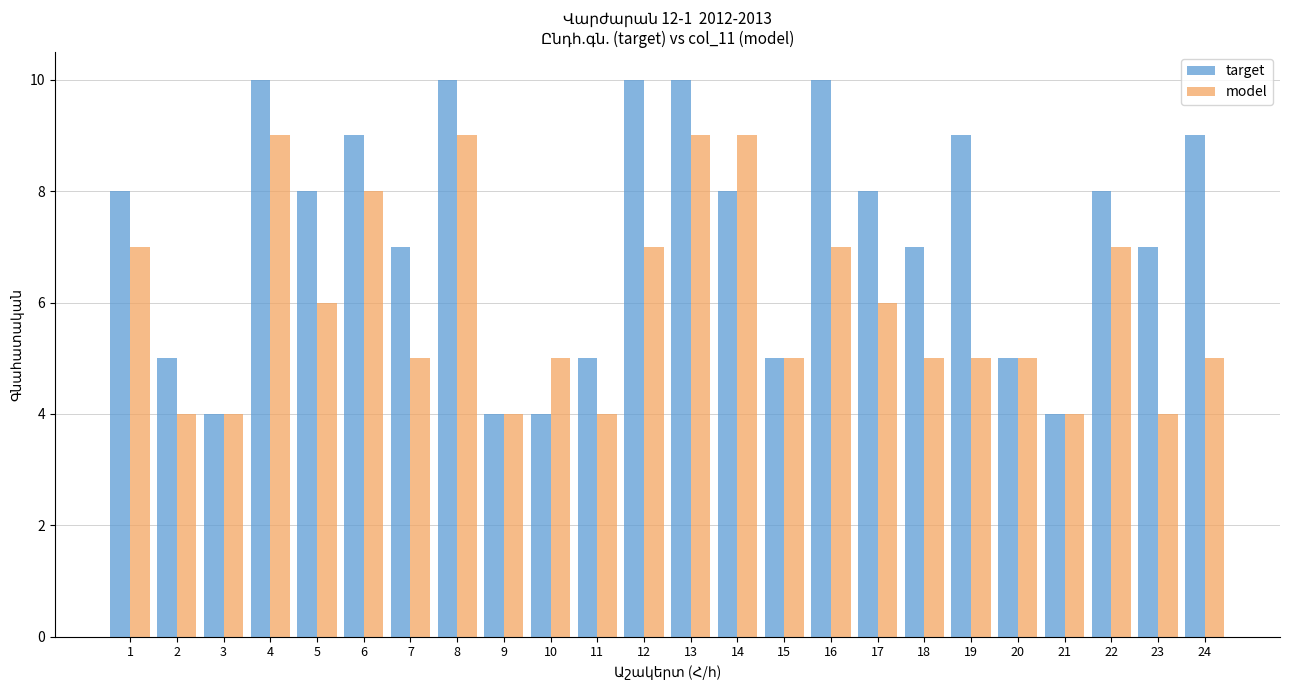

How many groups of bars are there?

24